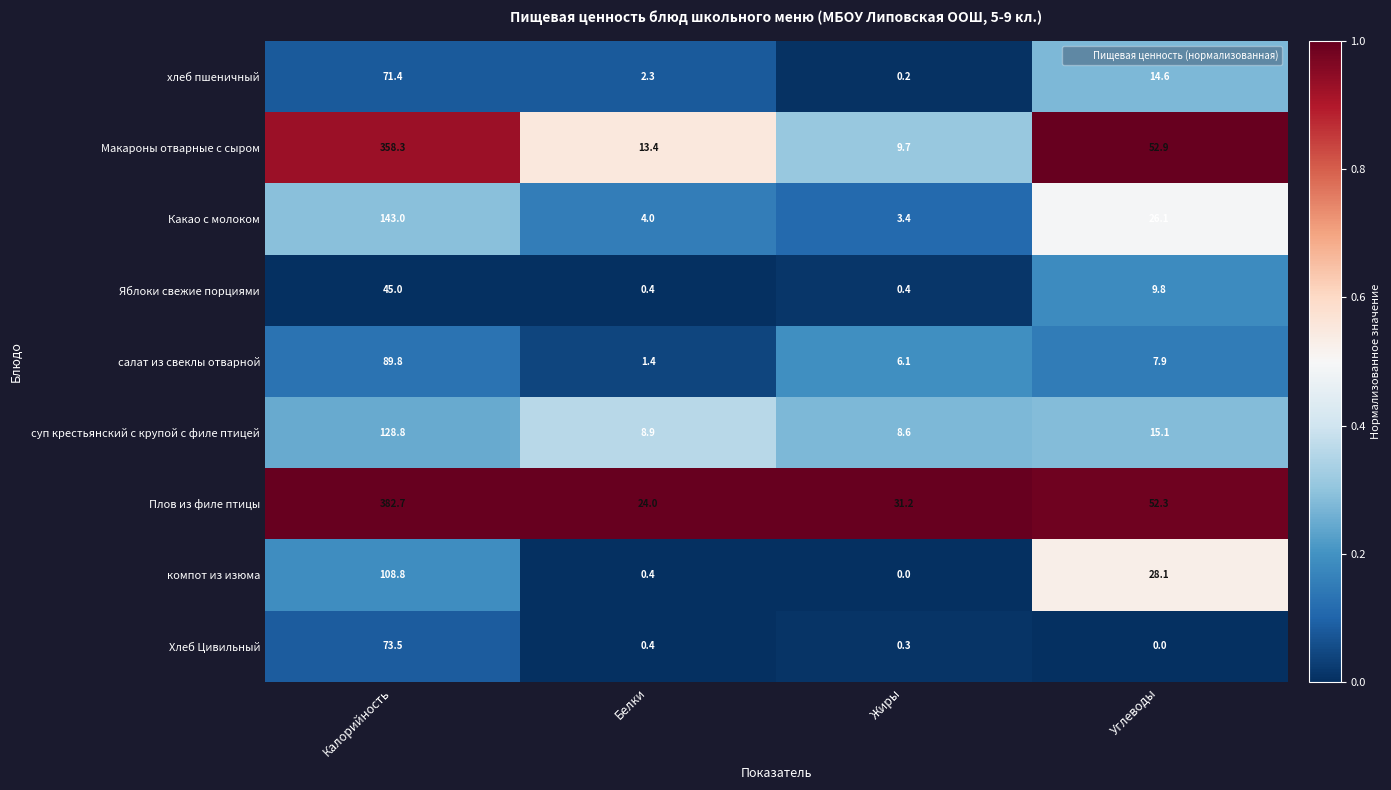

Between Белки and Жиры, which series saw the biggest shift?

Плов из филе птицы